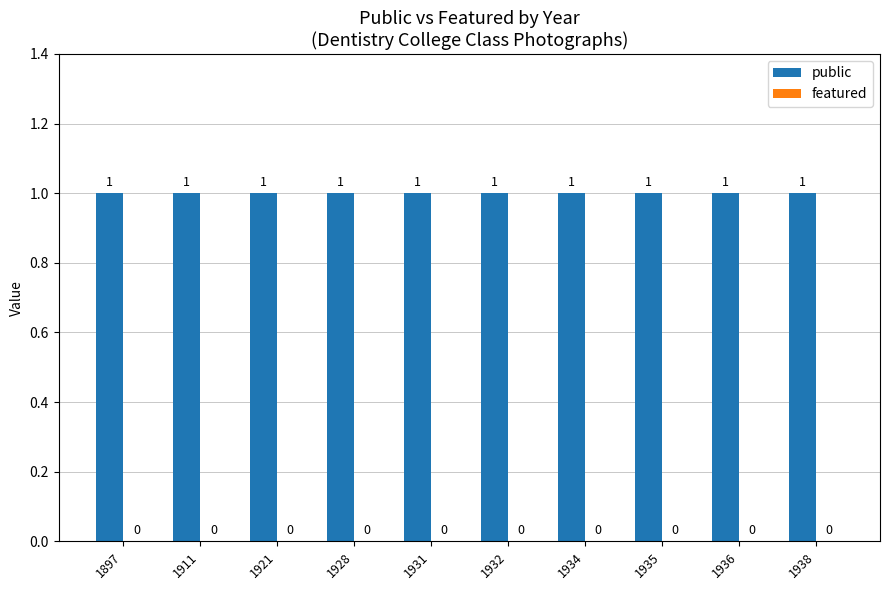

At which label is public closest to 1?

1897